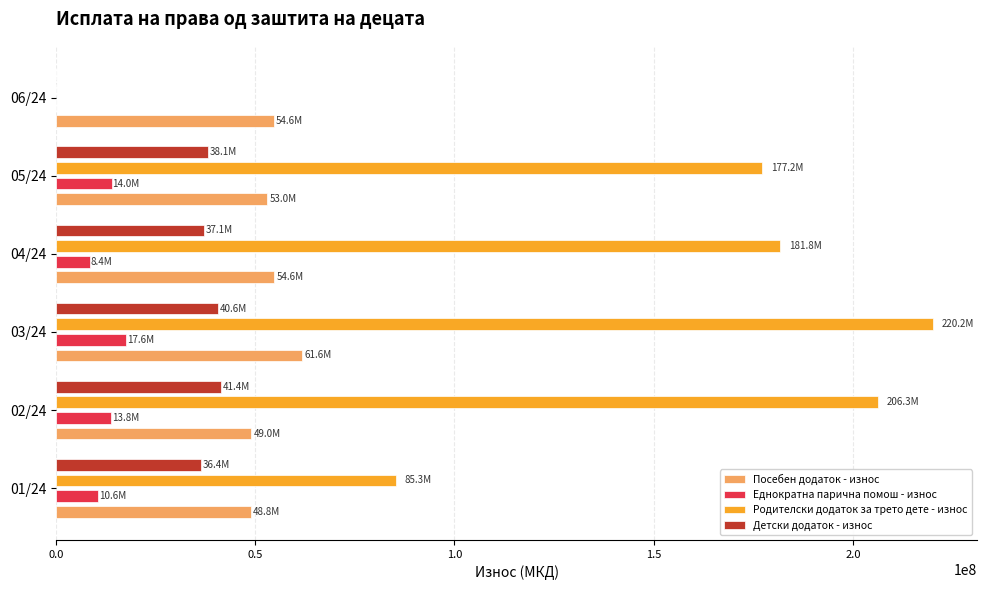

Which label corresponds to the largest value in the chart?

03/24